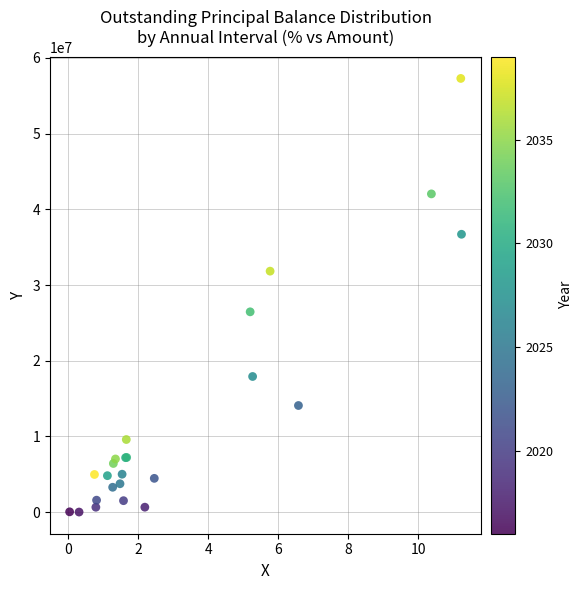

What Y value in the scatter plot is closest to 28653775?

26462715.9